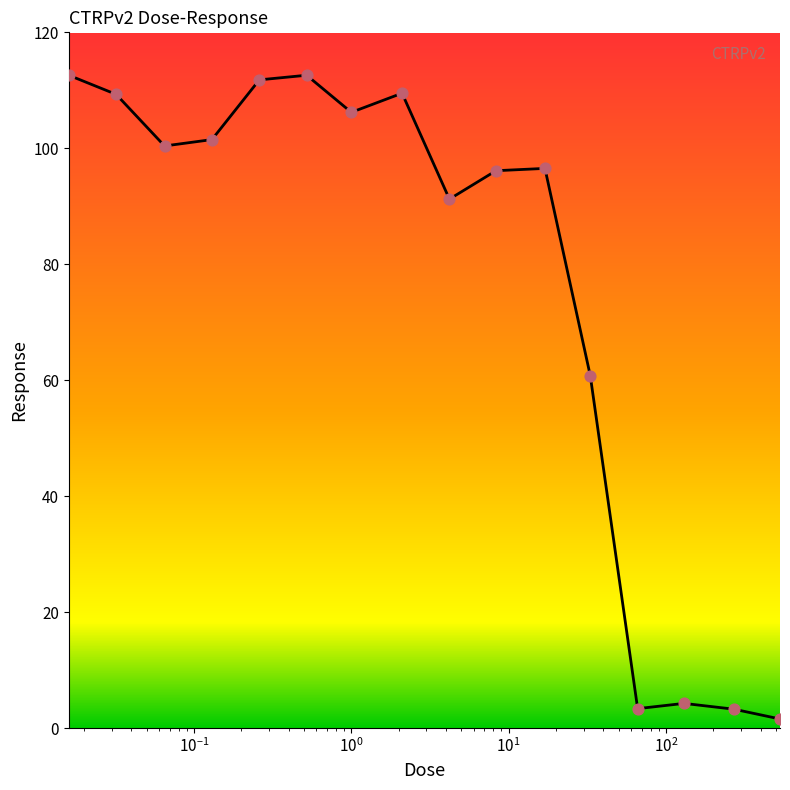

What is the difference between the maximum and minimum values?

111.0